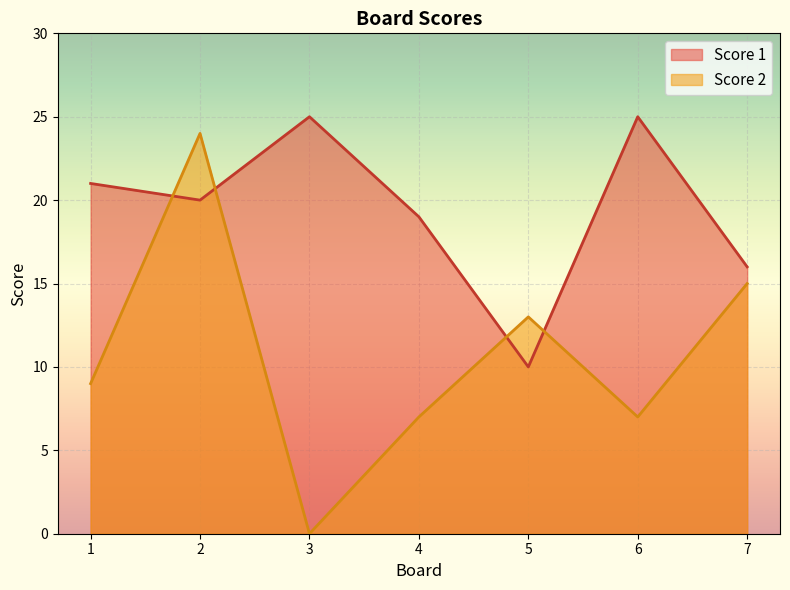

Where does the Score 1 series first go above 20?

1